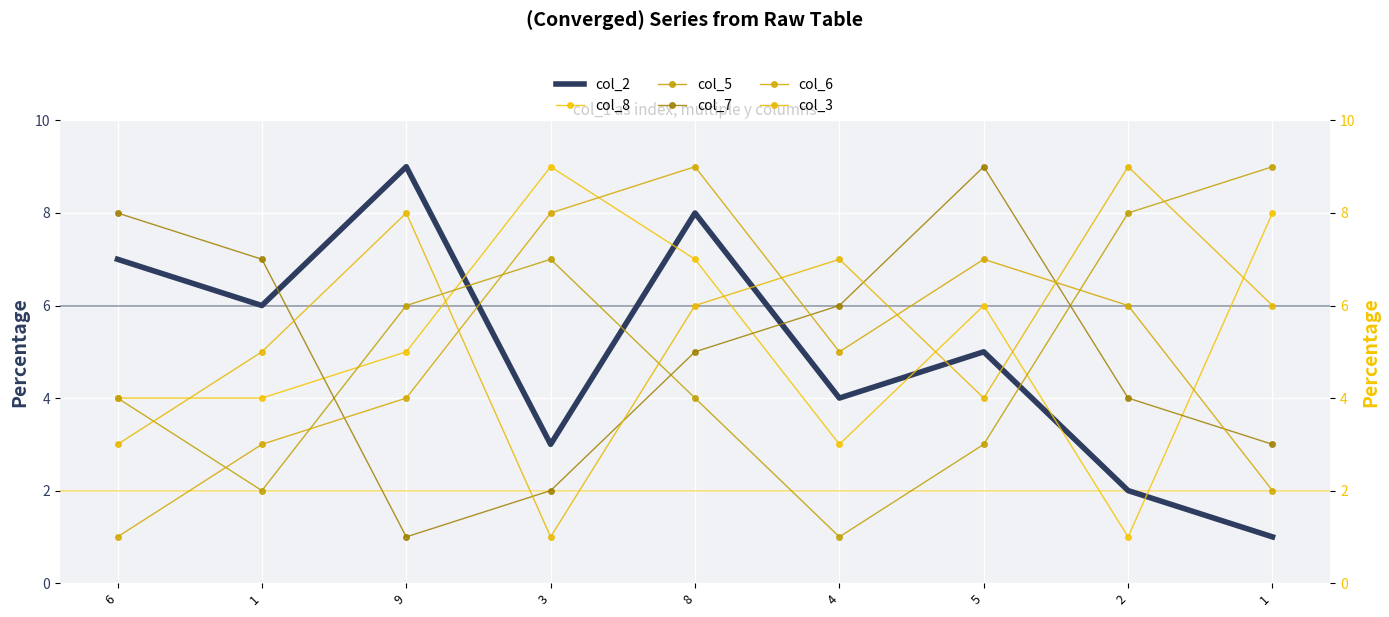

What is the approximate value of col_2 at 1?

1